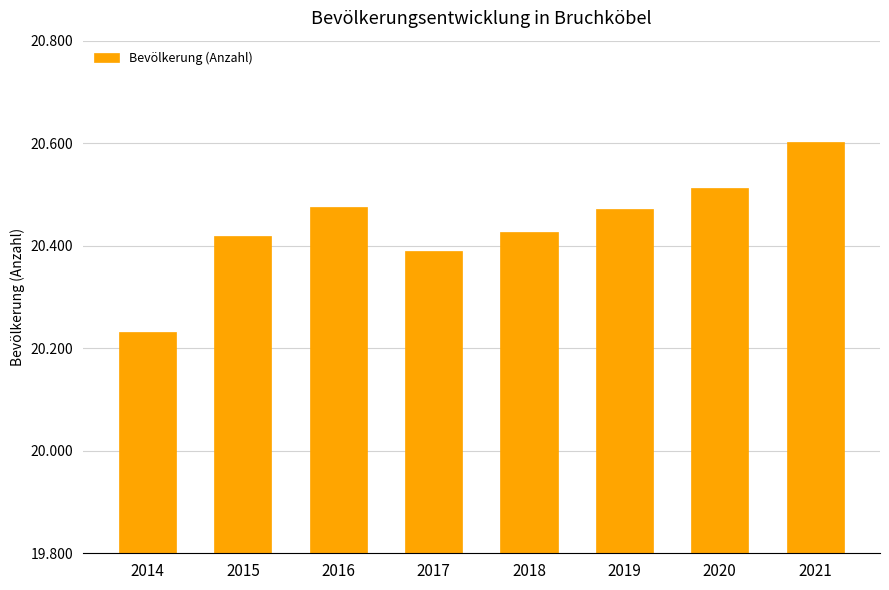

What is the ratio of the value at 2016 to the value at 2015?

1.0